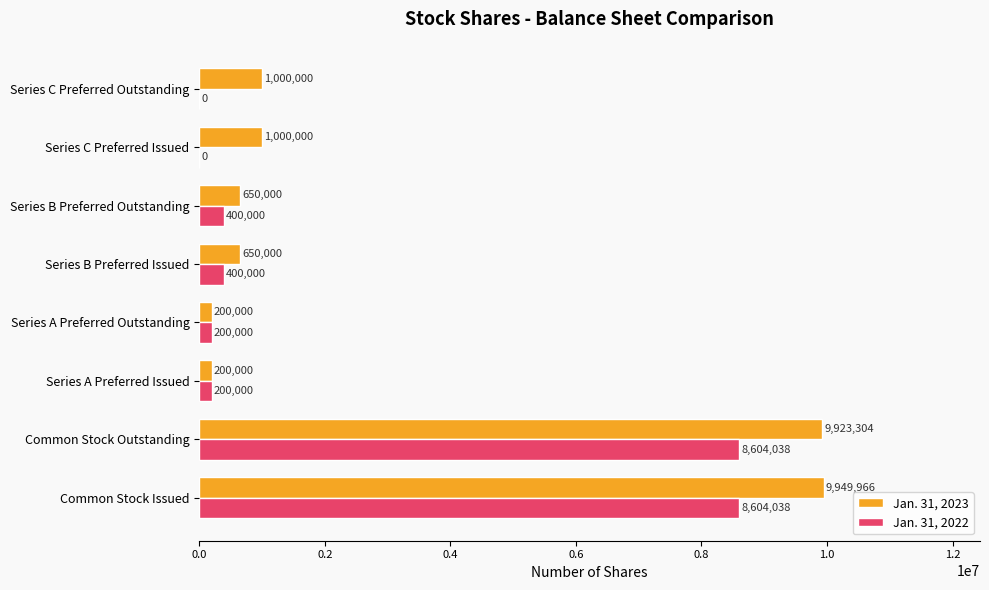

Between Series B Preferred Outstanding and Series C Preferred Outstanding, which series saw the biggest shift?

Jan. 31, 2022